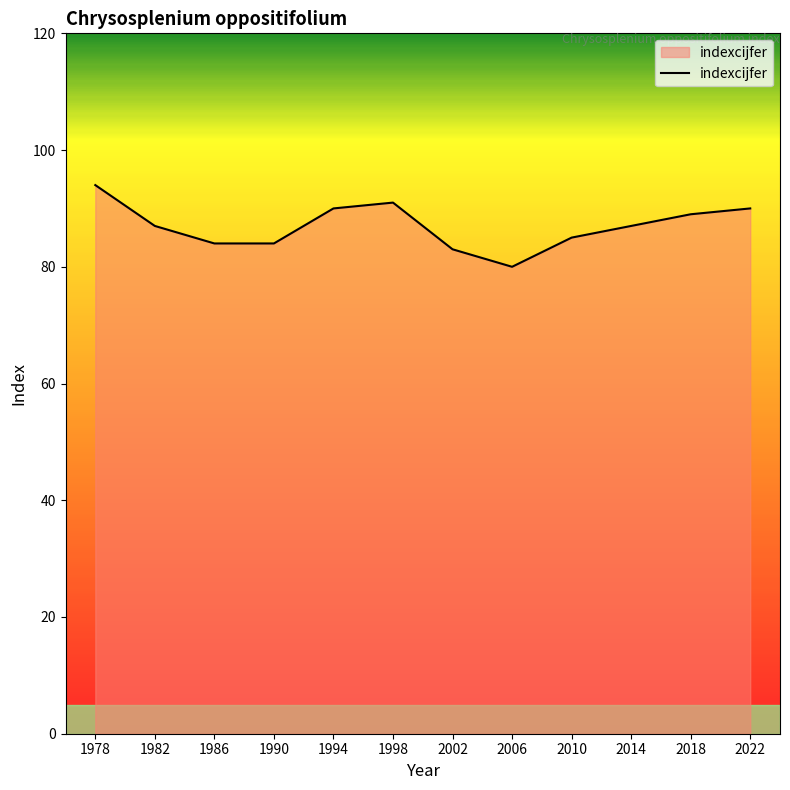

Reading right to left, what are all the values shown in this chart?

2022=90	2018=89	2014=87	2010=85	2006=80	2002=83	1998=91	1994=90	1990=84	1986=84	1982=87	1978=94